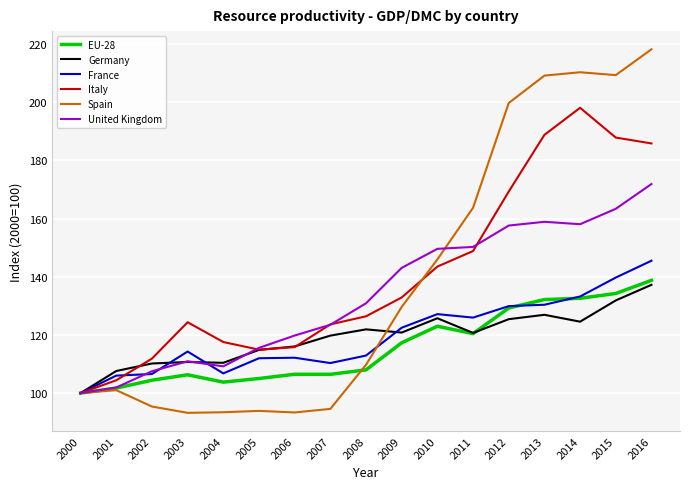

At which category does the chart reach its peak across all series?

2016